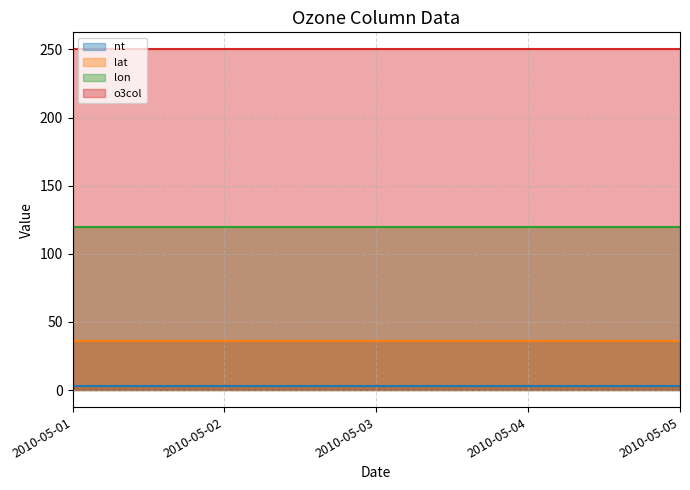

Read the nt value at 2010-05-01.

3